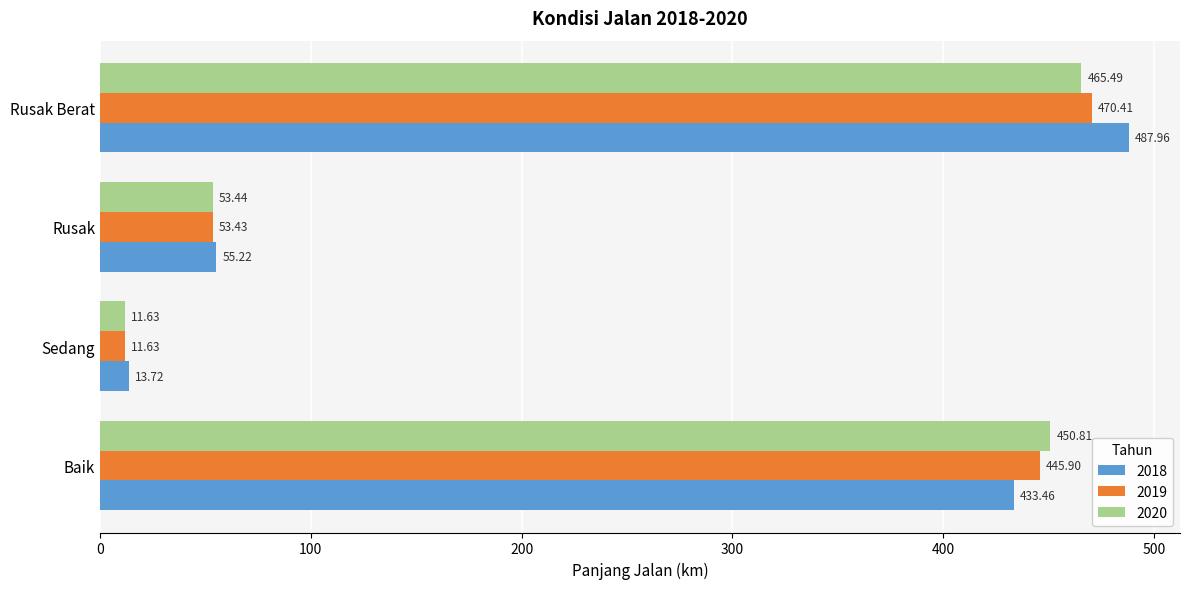

How many values in the 2018 series exceed 433?

2